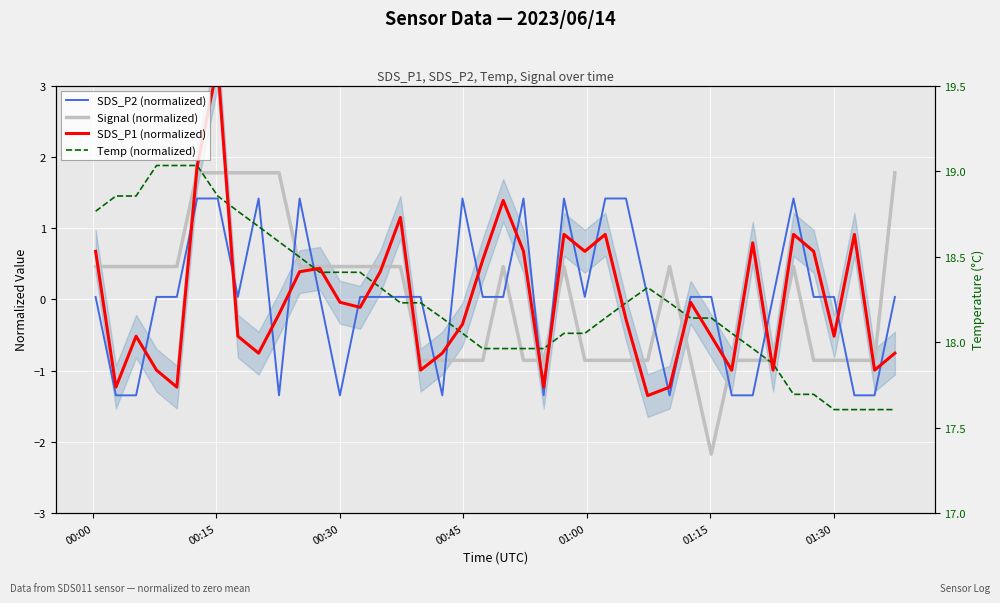

Is it true that Temp (normalized) equals -1.2 at 32?

False